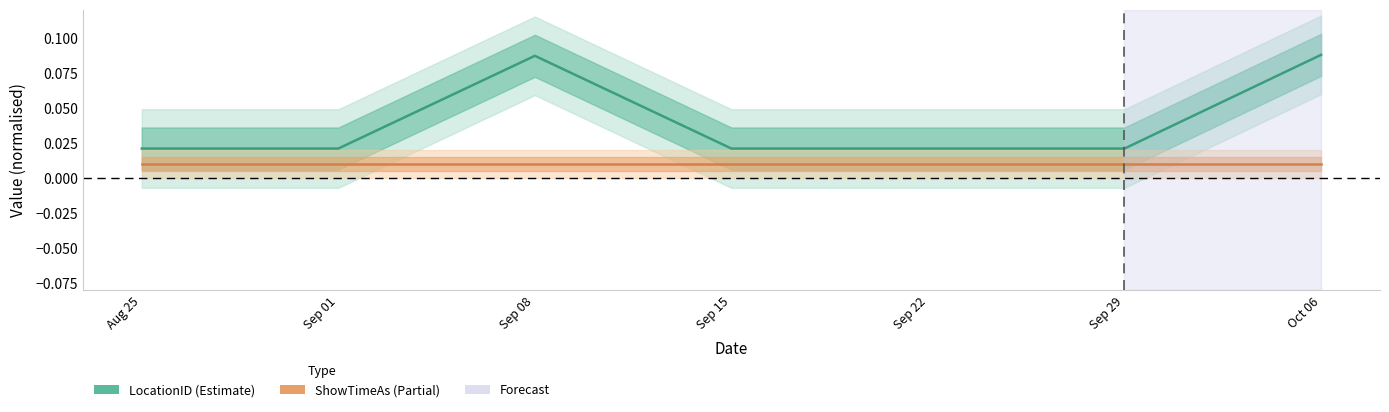

Reading left to right, what are all the values shown in this chart?

0.0	0.0	0.1	0.0	0.0	0.0	0.1